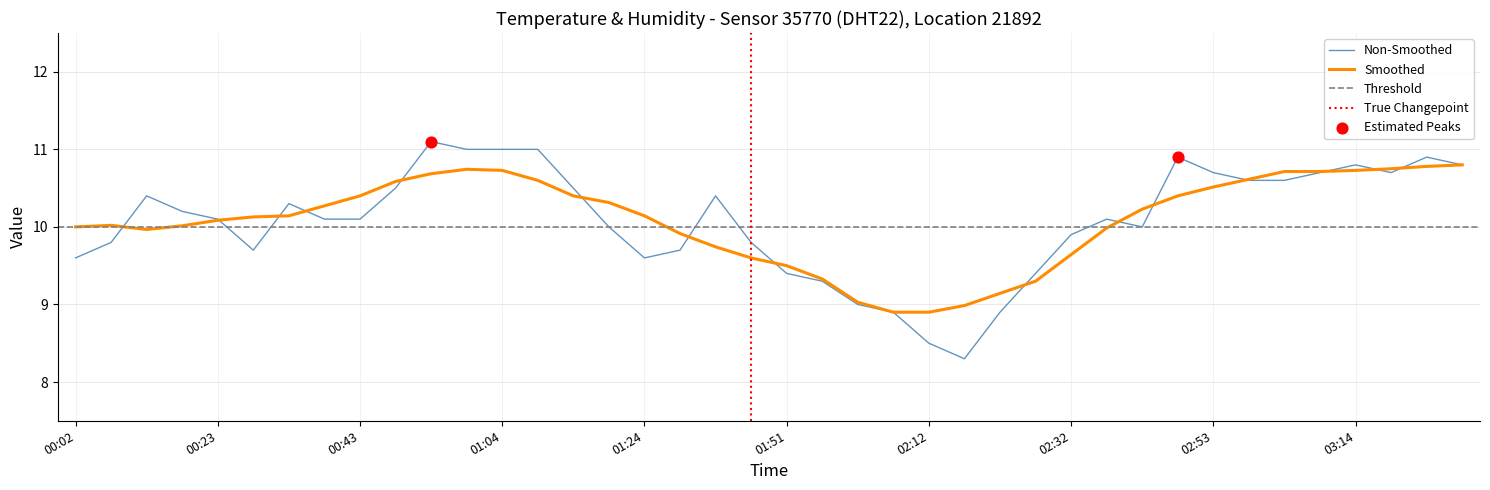

What is the change in value from 00:33 to 03:24?

+0.6